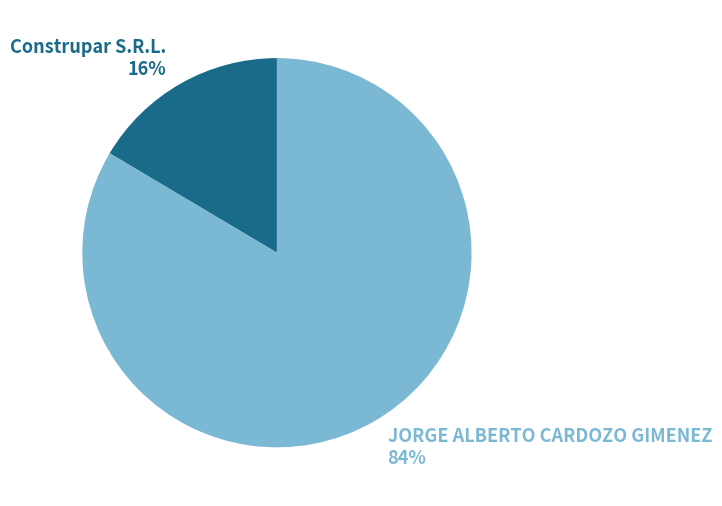

Is it true that Construpar S.R.L. is 2% of the pie?

False